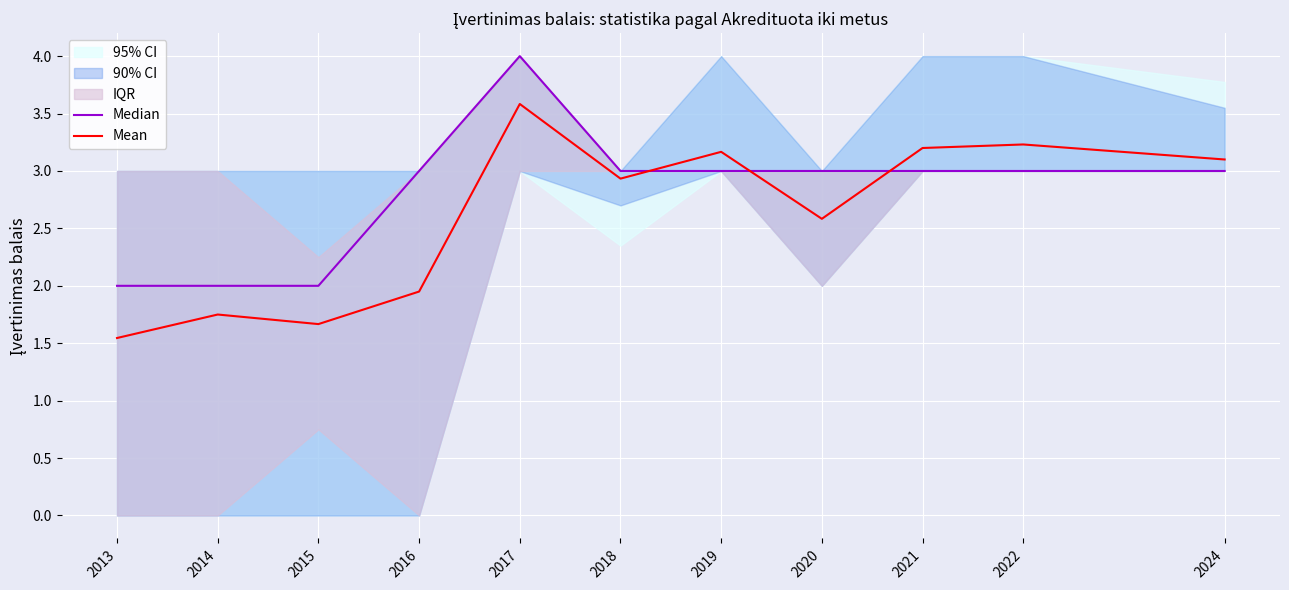

What is the lowest value of the Mean series?

1.5